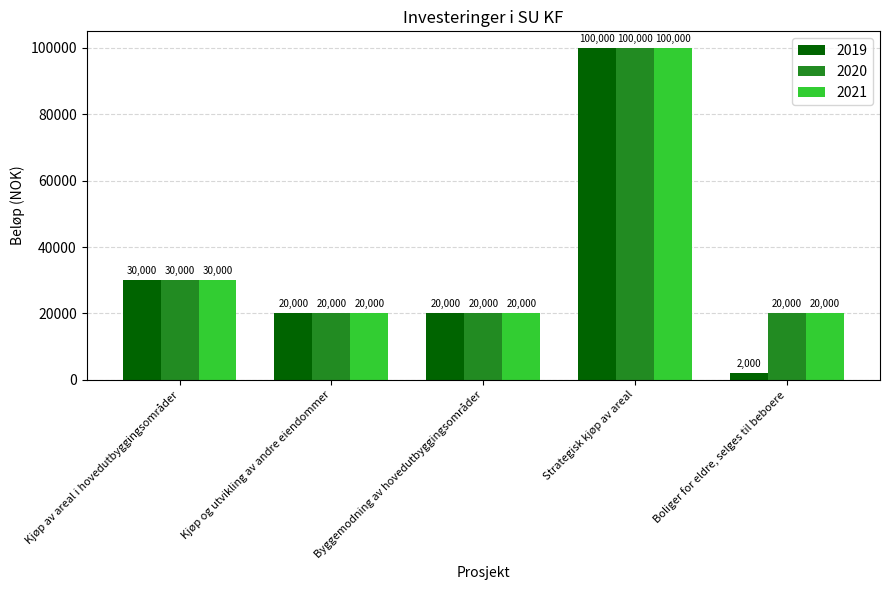

Reading right to left, what are all the values shown in this chart?

2019: 2000	100000	20000	20000	30000
2020: 20000	100000	20000	20000	30000
2021: 20000	100000	20000	20000	30000